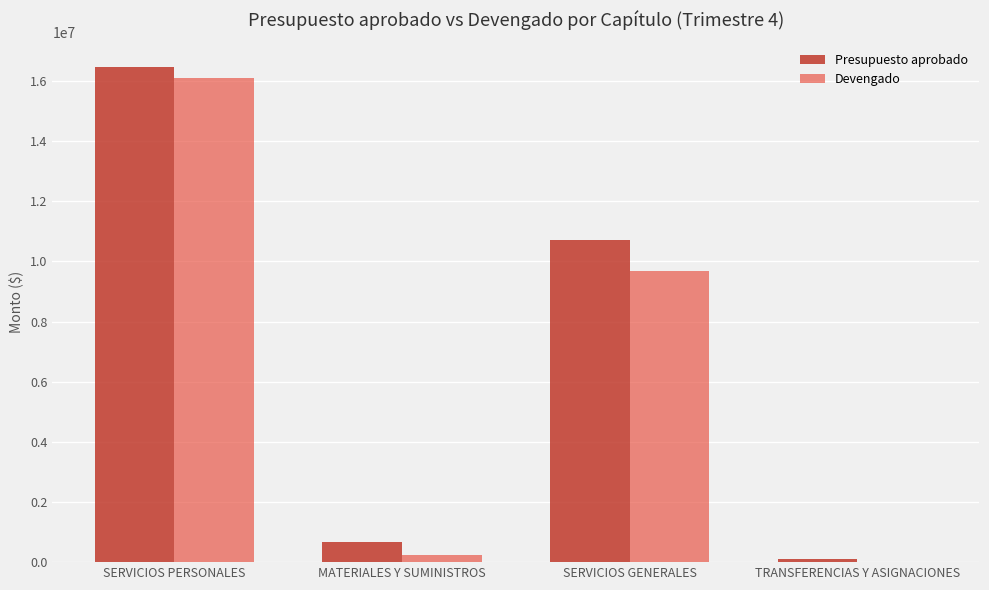

Is the value of Devengado at SERVICIOS PERSONALES greater than the value of Presupuesto aprobado at MATERIALES Y SUMINISTROS?

Yes